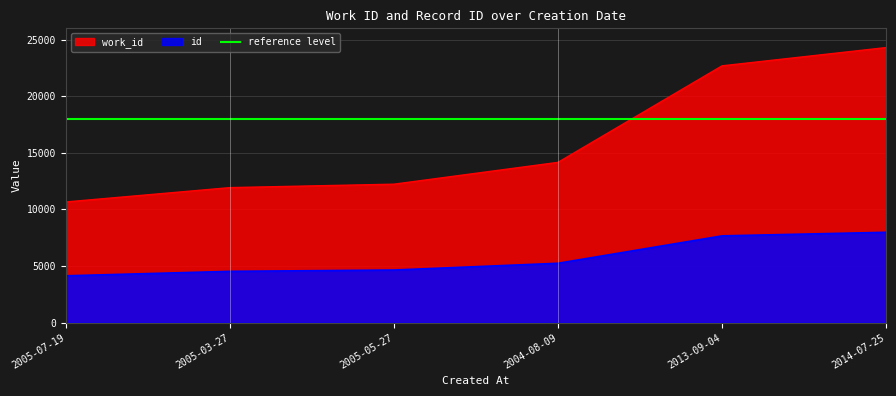

What is the approximate value of id at 2004-08-09, to the nearest 10?

5250